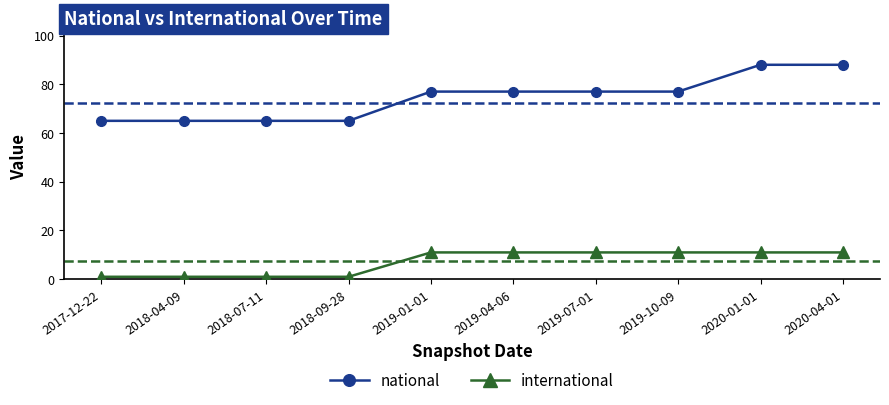

True or false: international and national intersect in this chart.

False